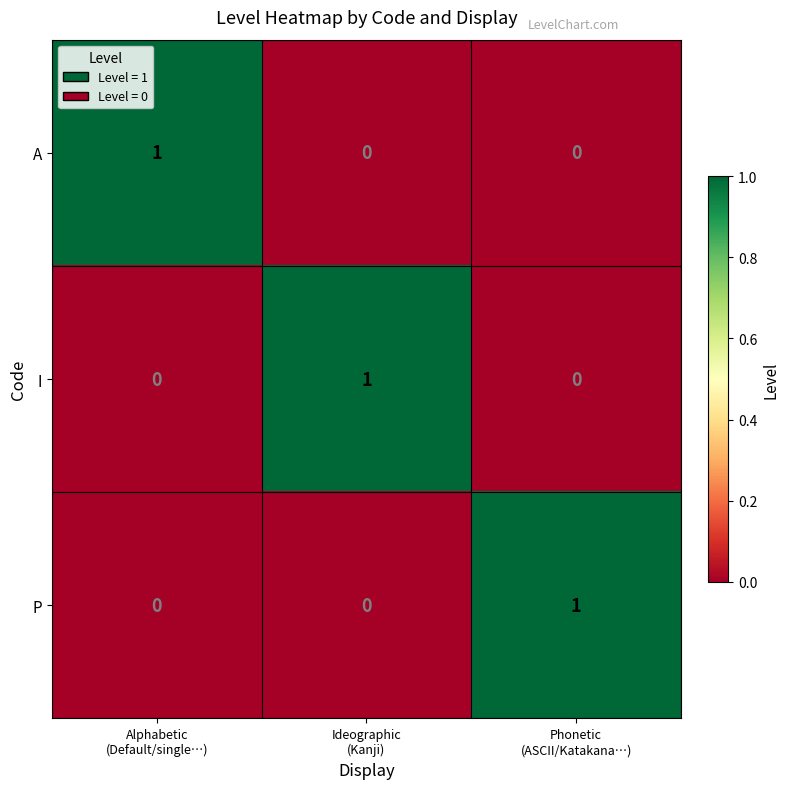

Reading left to right, extract all data points from this chart.

A: 1	0	0
I: 0	1	0
P: 0	0	1